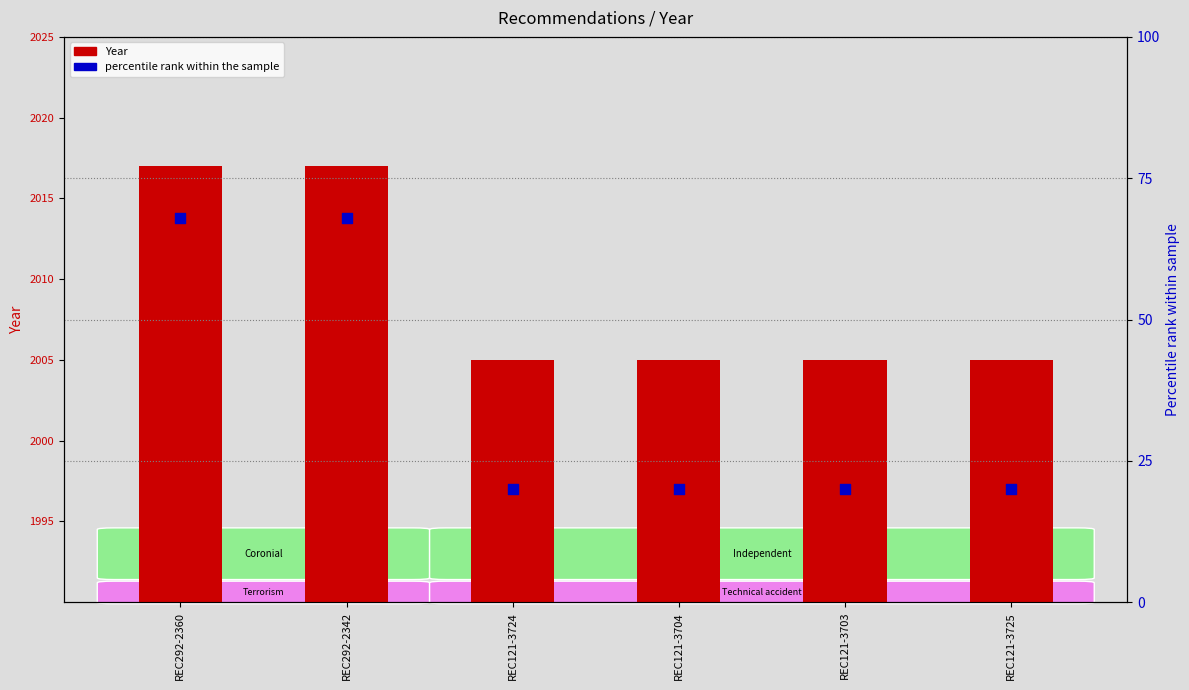

What is the total value across all series at REC121-3725?

2025